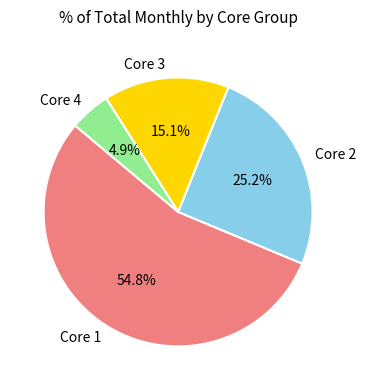

What is the smallest slice in the pie chart?

Core 4